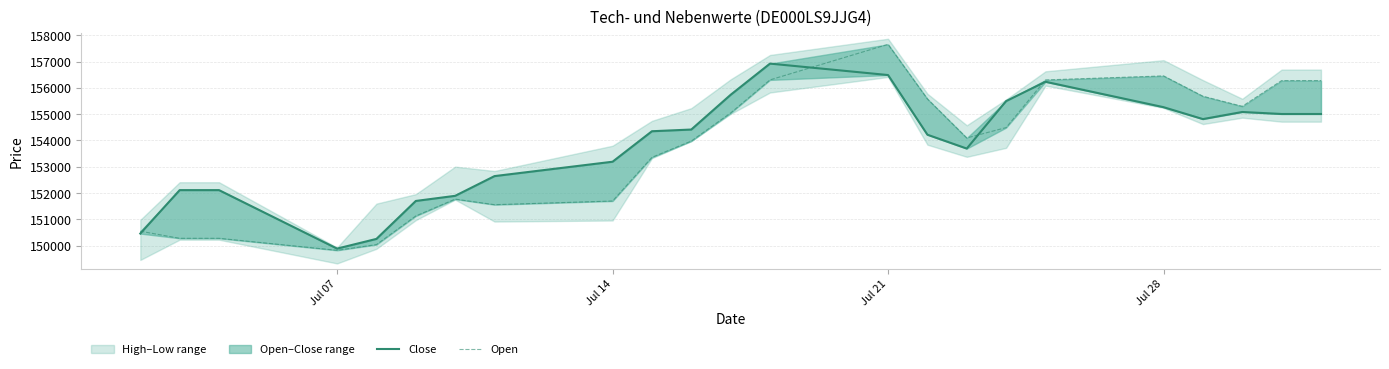

What is the average value of the Open series?

153648